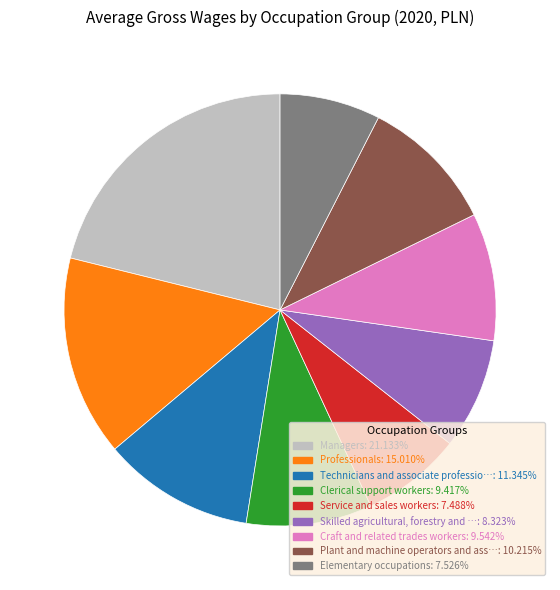

Does any single category account for the majority?

No